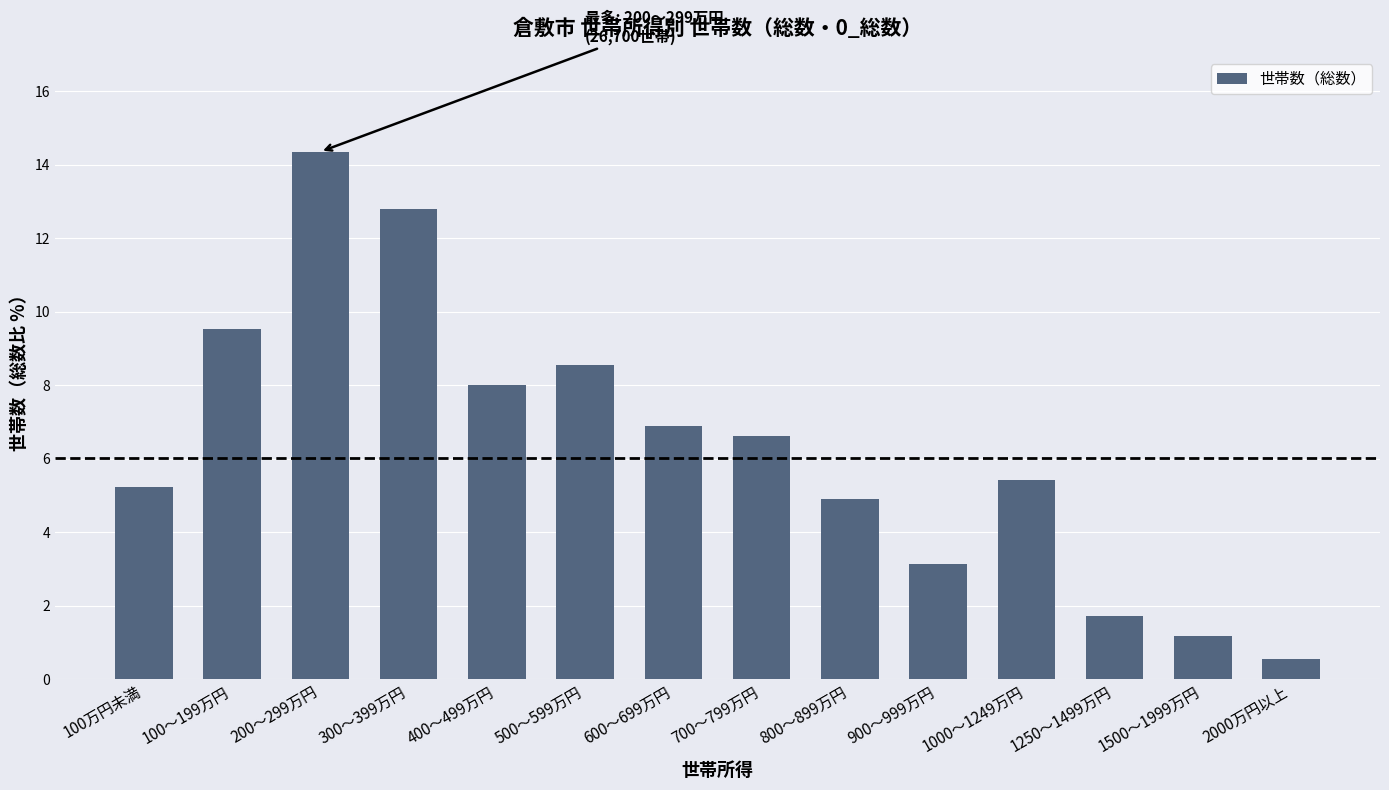

What is the sum of all values?

88.8